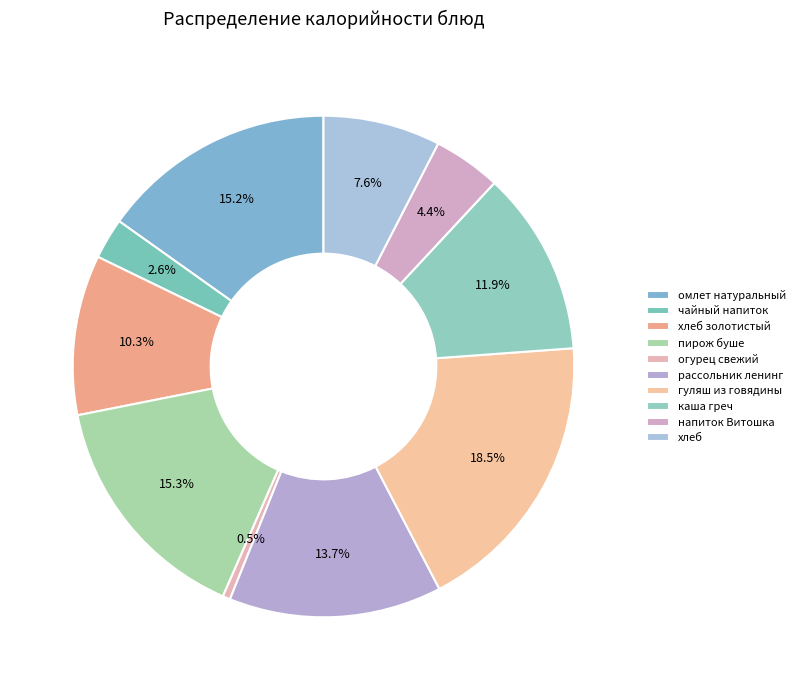

How much of the chart is everything except огурец свежий?

99.5%